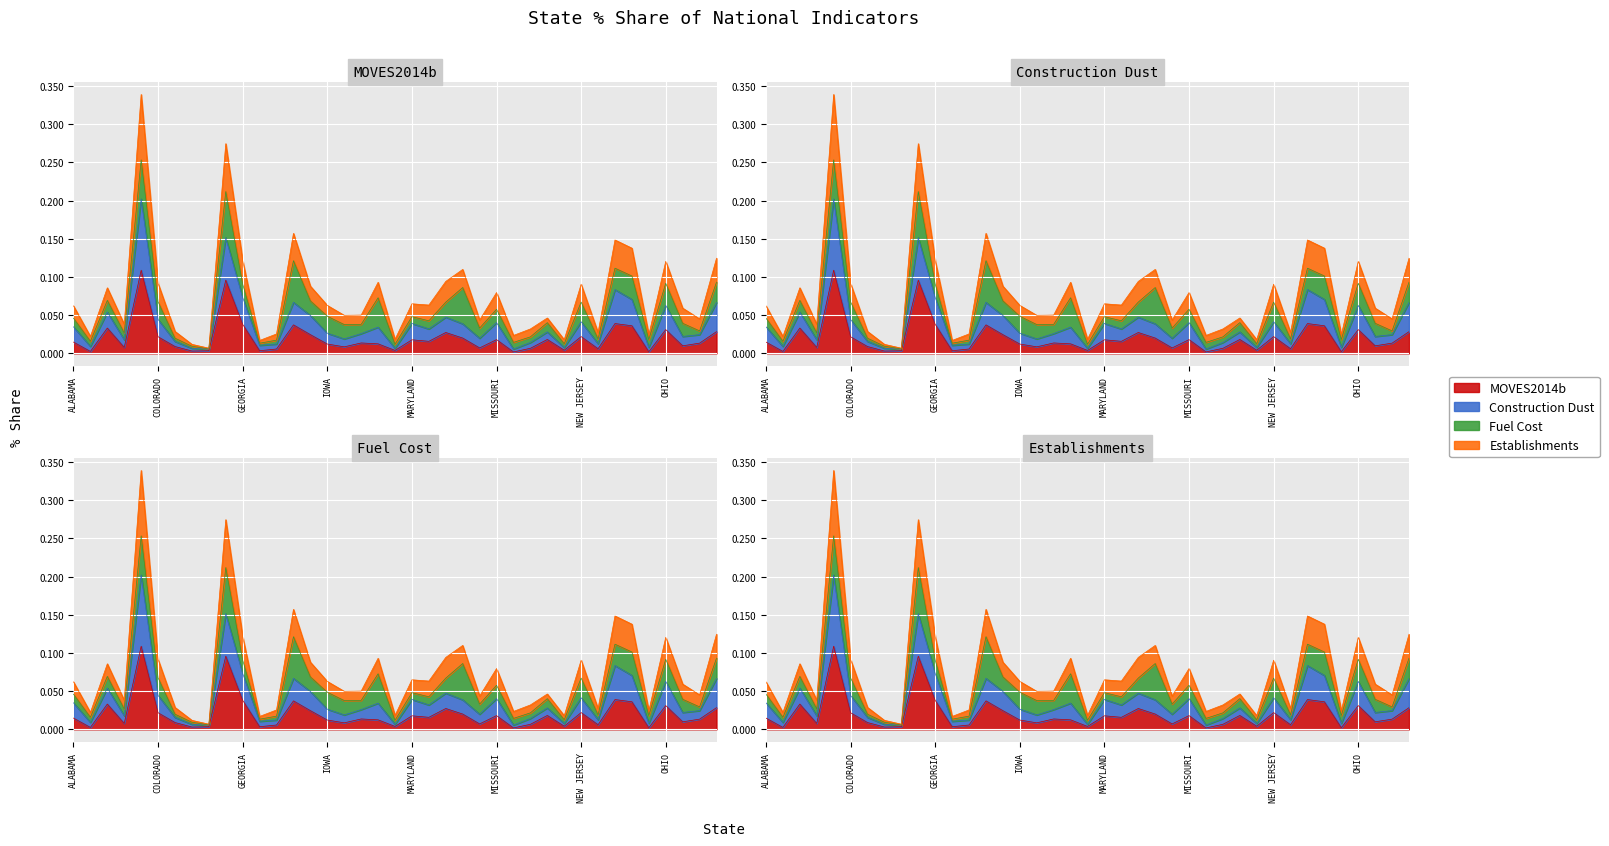

What is the maximum value shown in the chart?

0.3